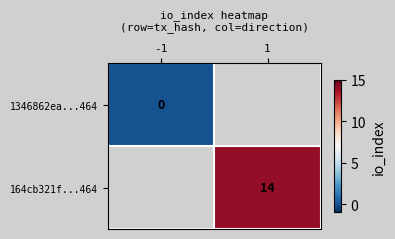

How many categories are shown in the chart?

2